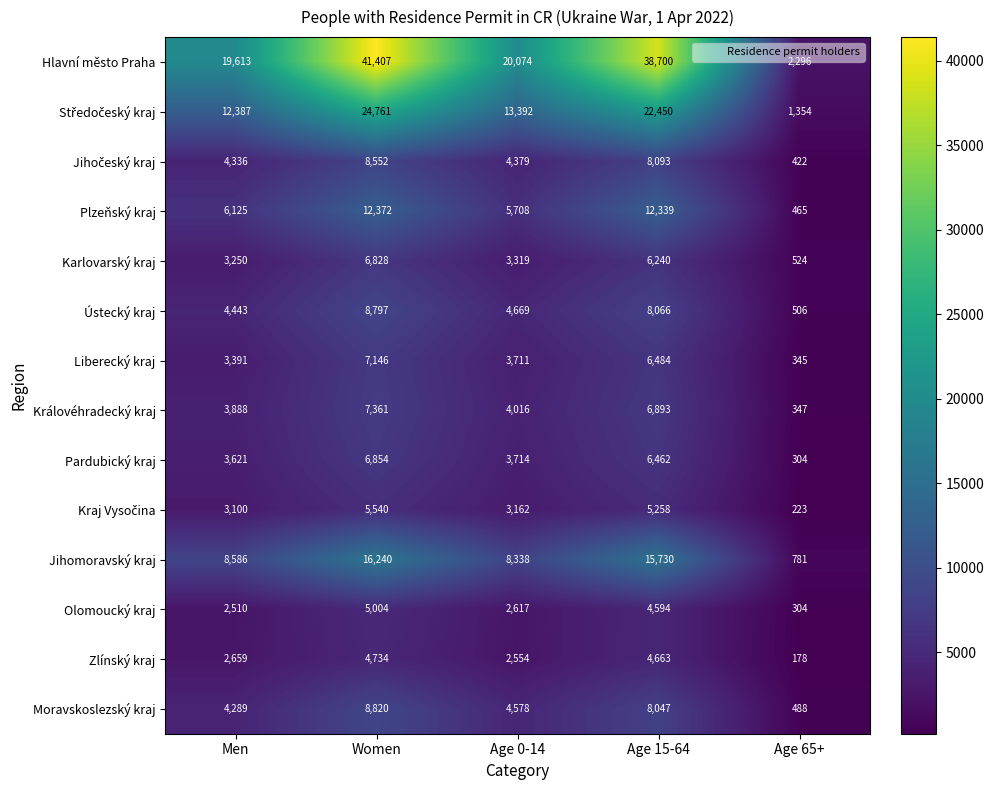

What is the sum of the Plzeňský kraj values at Age 15-64 and Age 0-14?

18047